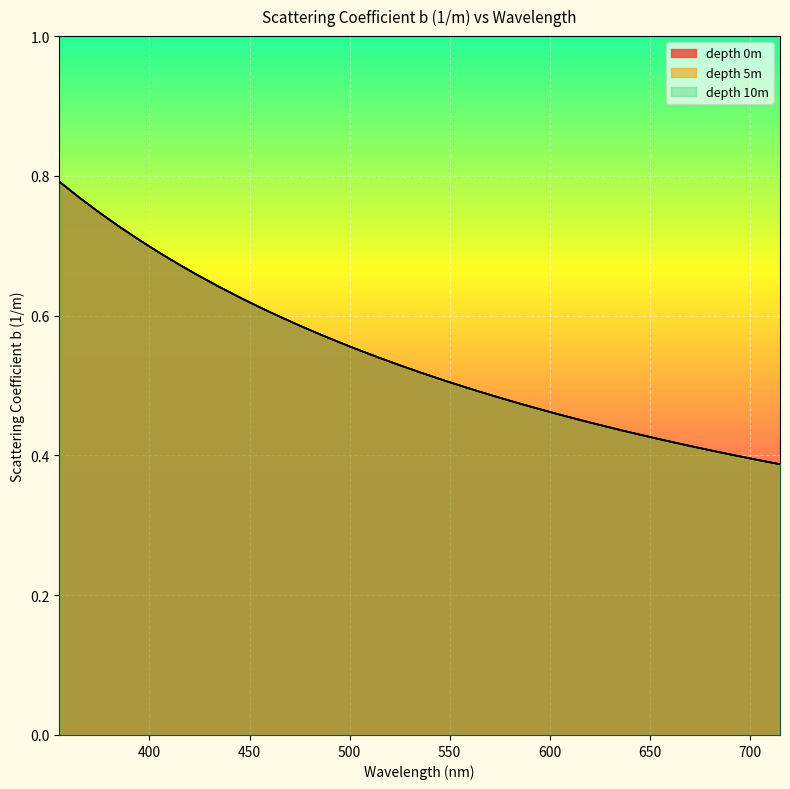

At which label is depth 0m closest to 0?

715